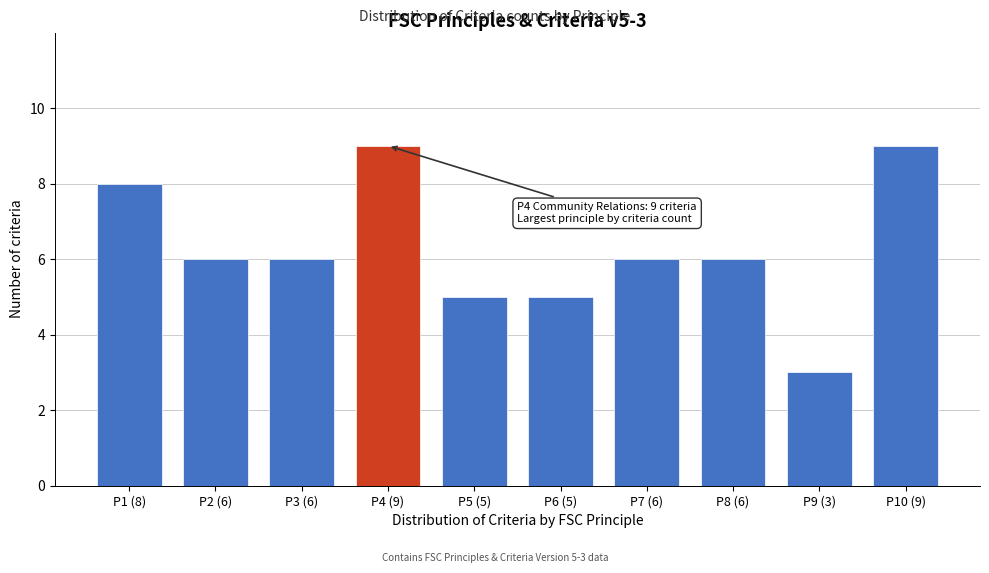

Reading left to right, what are all the values shown in this chart?

8	6	6	9	5	5	6	6	3	9